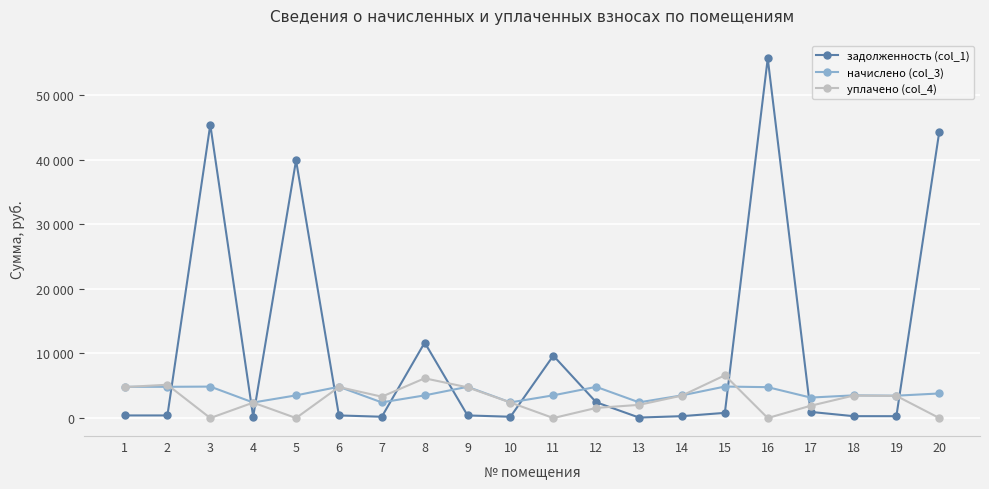

Between which two adjacent categories do задолженность (col_1) and уплачено (col_4) first intersect?

2 and 3